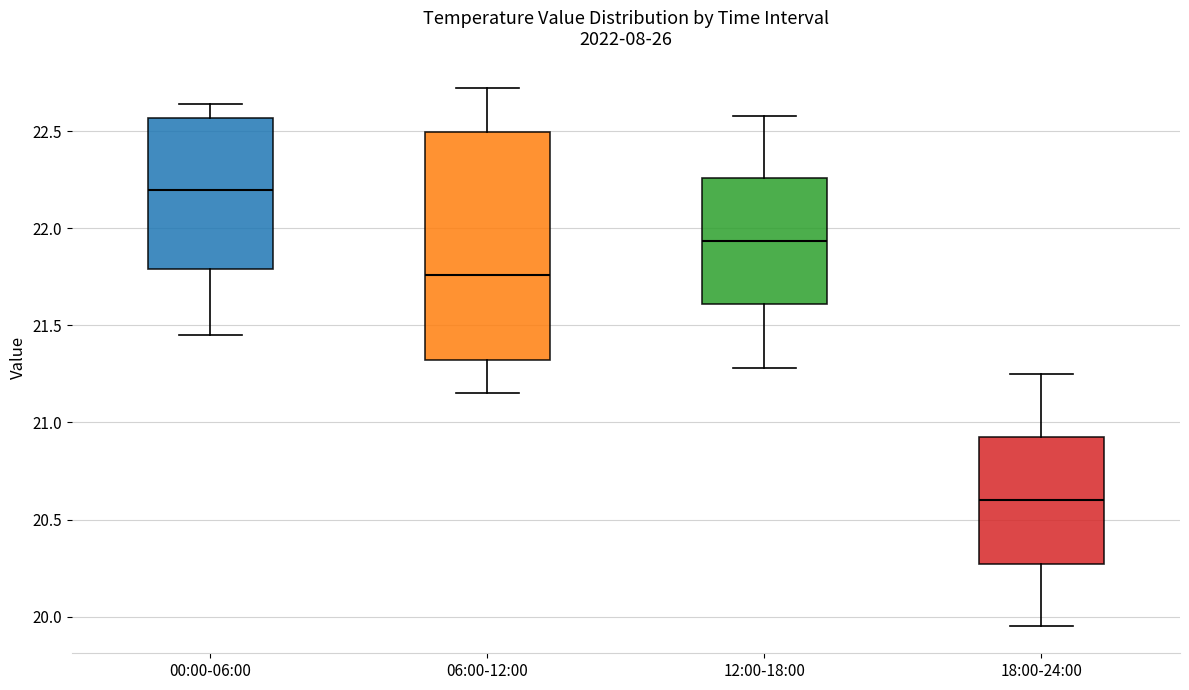

Reading left to right, transcribe this box plot: for each box, give where its median line is, the range the box spans, and where its two whiskers end, as read against the y-axis. The values are not printed on the chart, so give them approximately, as read against the axis.

00:00-06:00: median 22.20, box 21.80 to 22.55, whiskers 21.45 to 22.65
06:00-12:00: median 21.75, box 21.30 to 22.50, whiskers 21.15 to 22.70
12:00-18:00: median 21.95, box 21.60 to 22.25, whiskers 21.30 to 22.60
18:00-24:00: median 20.60, box 20.25 to 20.95, whiskers 19.95 to 21.25